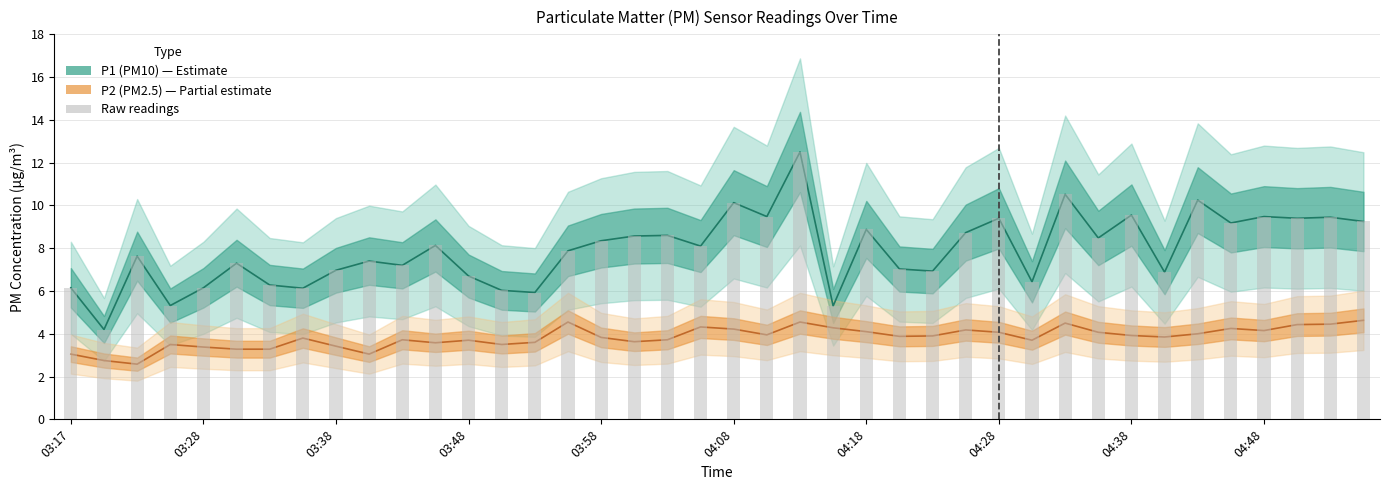

Rank the series by their average value, from highest to lowest.

P1, P2